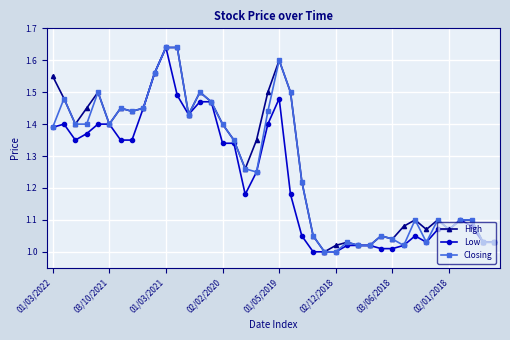

True or false: Closing has more than 2 points higher than both neighbors.

True